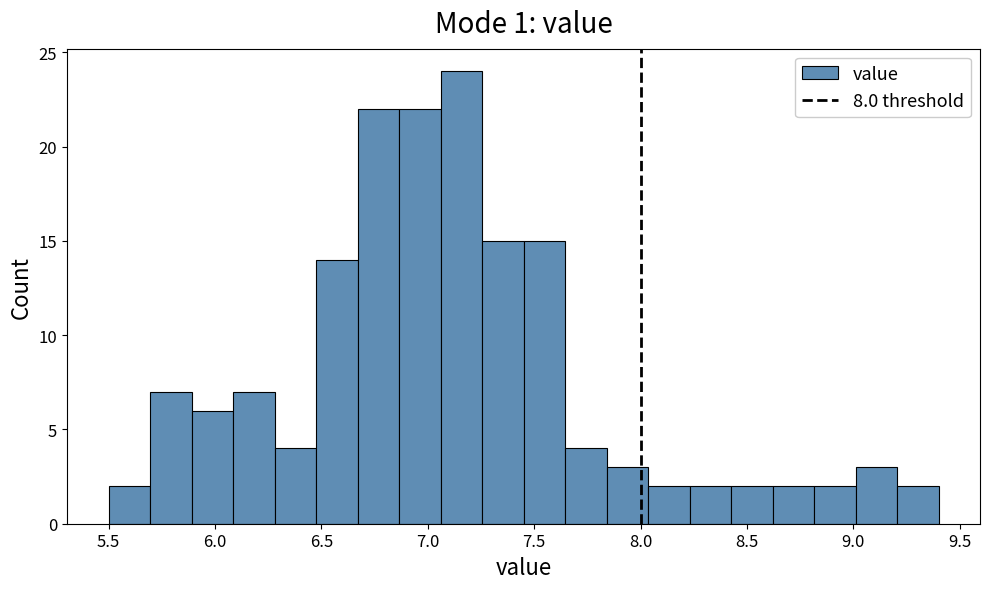

Read against the x-axis, roughly where is the centre of the tallest bar?

7.15